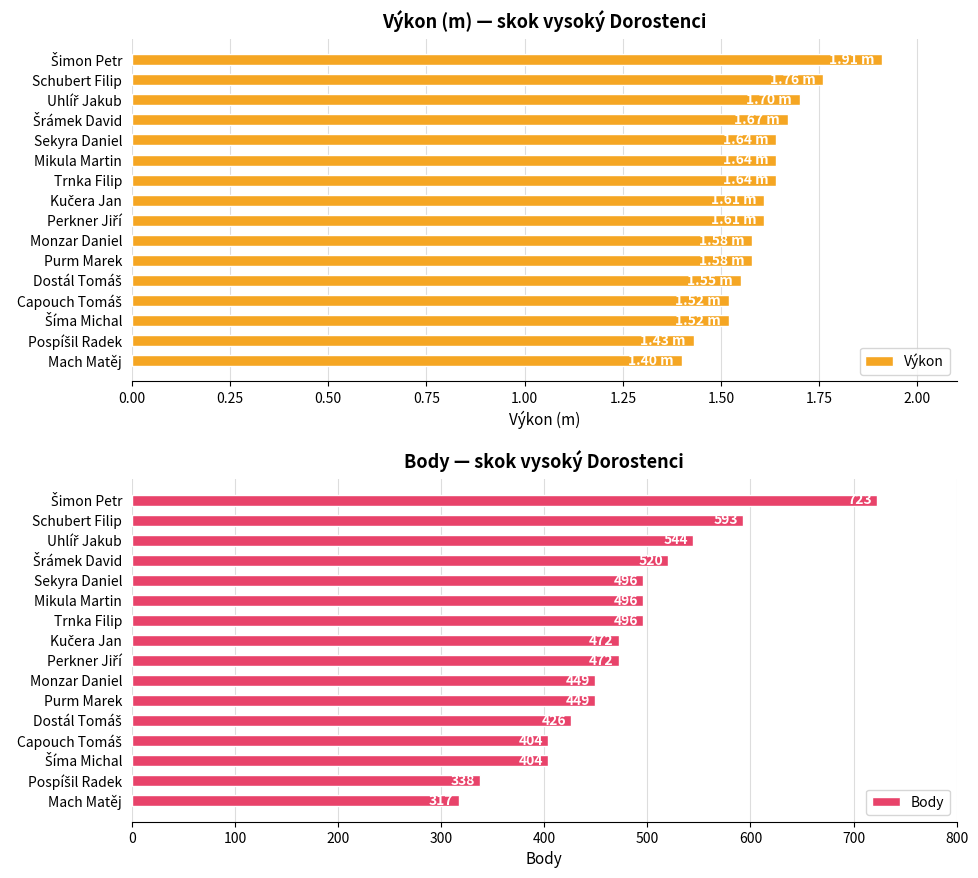

What value does the Body series have at Trnka Filip, to the nearest 10?

500